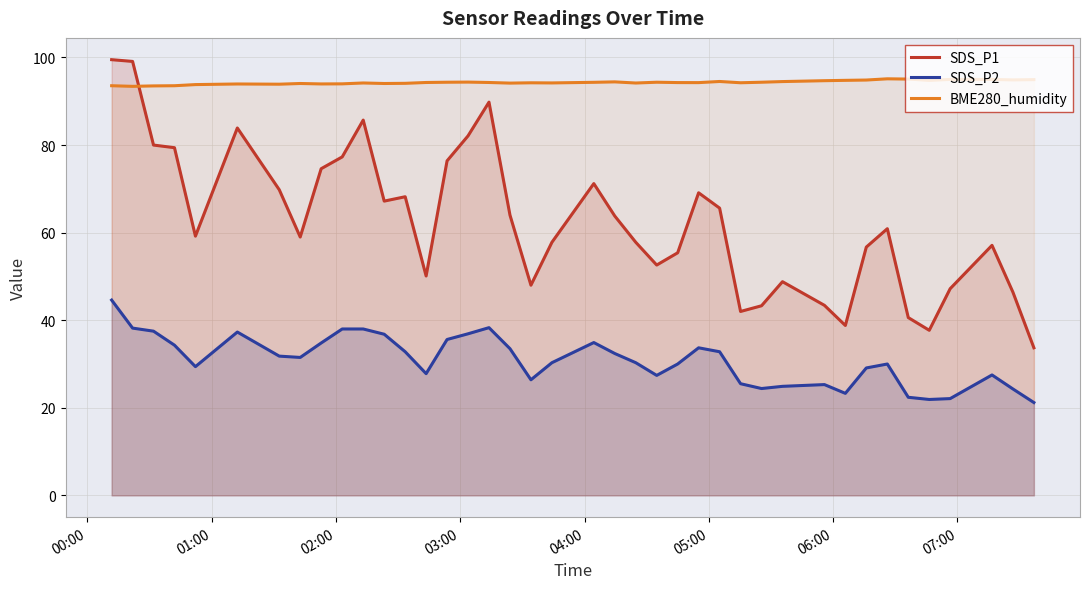

Which series has the widest spread of values?

SDS_P1